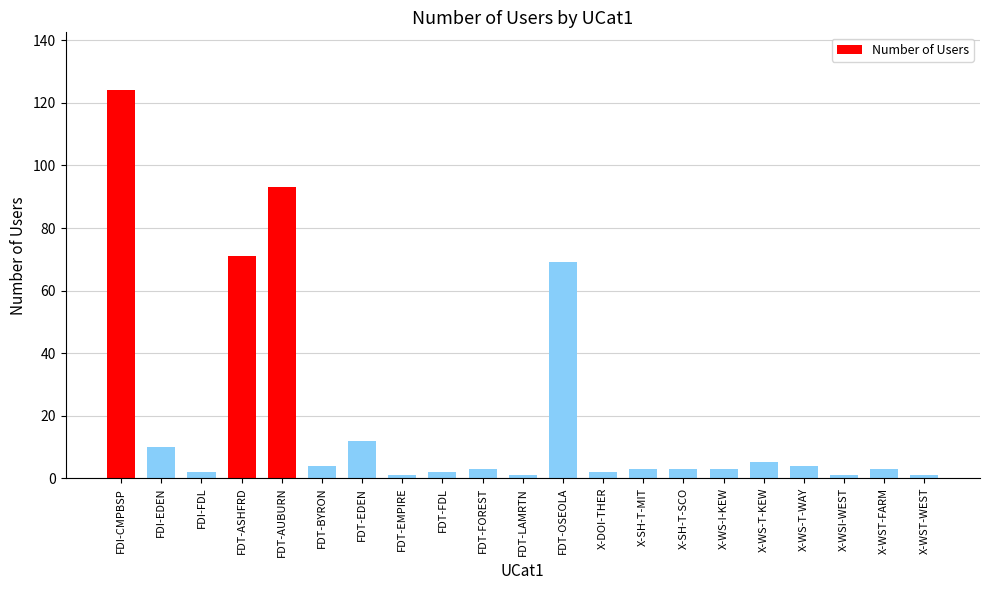

What is the difference between the values at X-WS-T-WAY and X-WS-I-KEW?

1